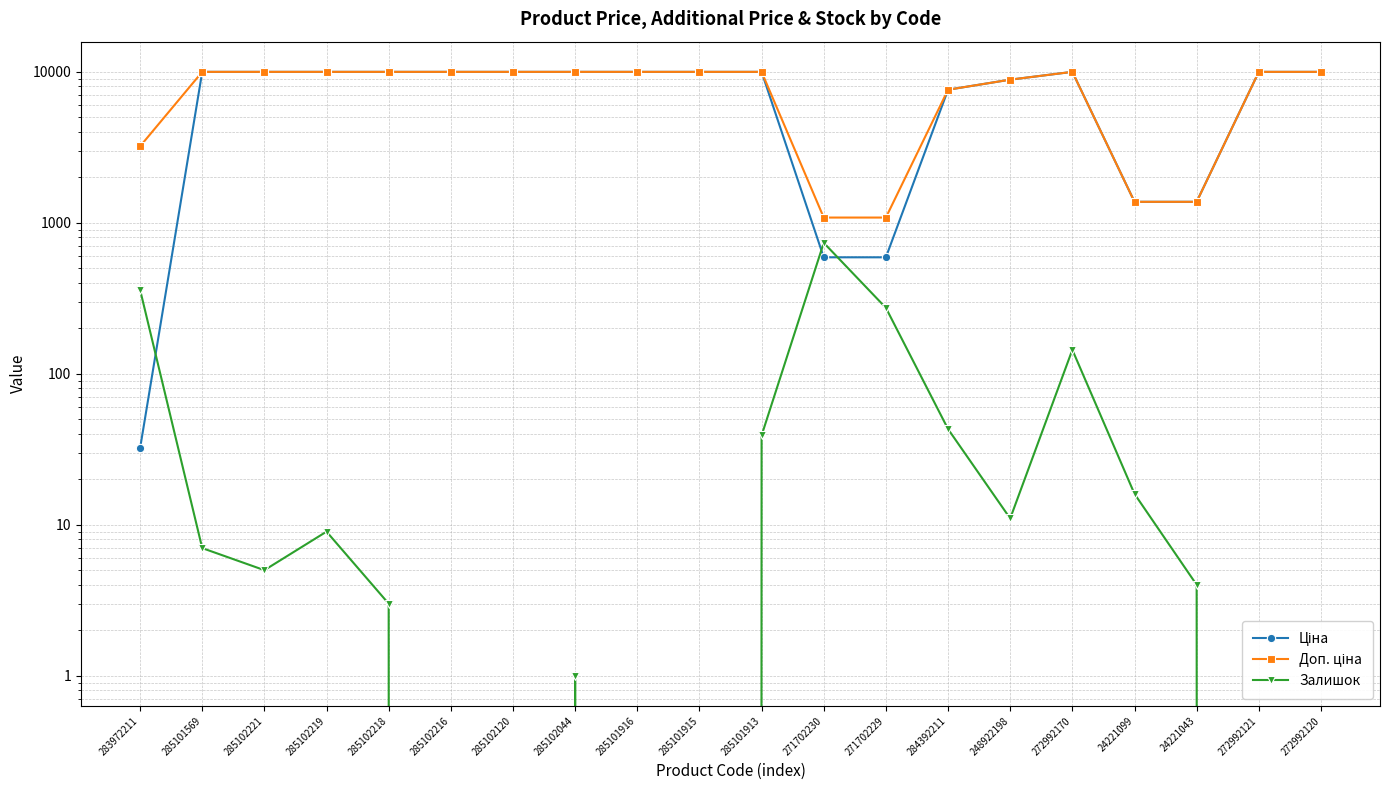

What is the greatest value displayed?

9975.0